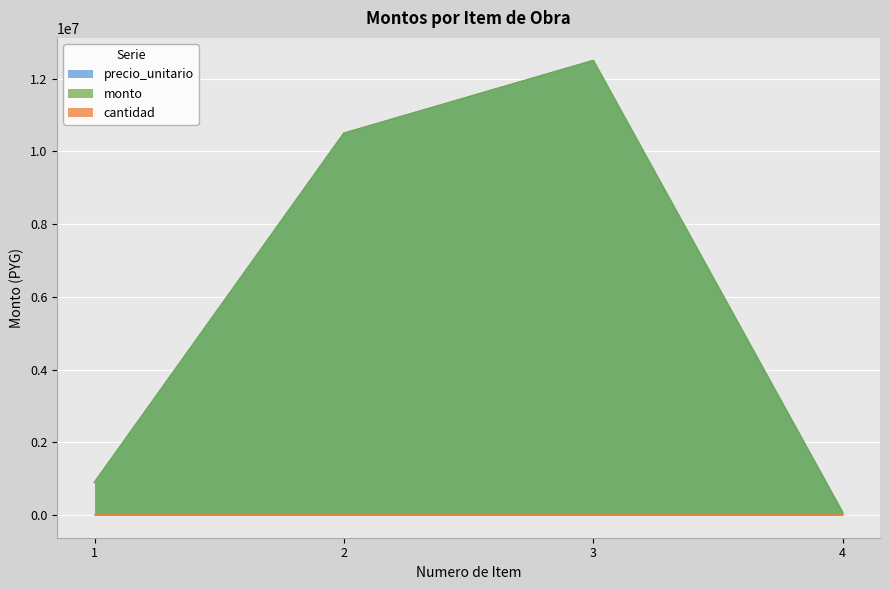

What is the total value across all series at 2?

21000000